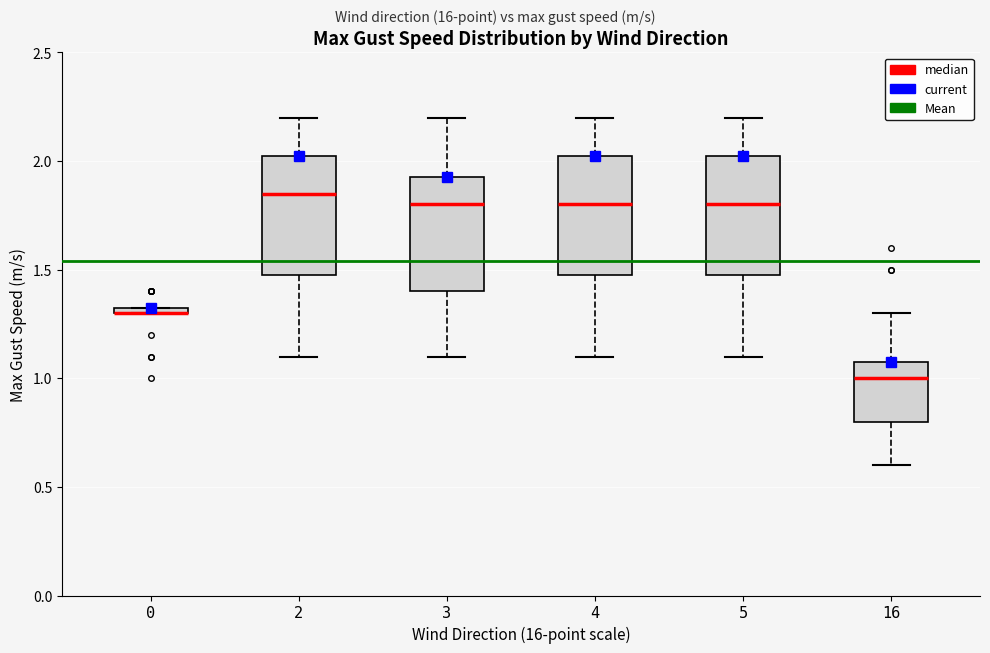

Where is the lower edge of the box at x = 0 on the y-axis? The values are not printed on the chart, so give them approximately, as read against the axis.

1.30